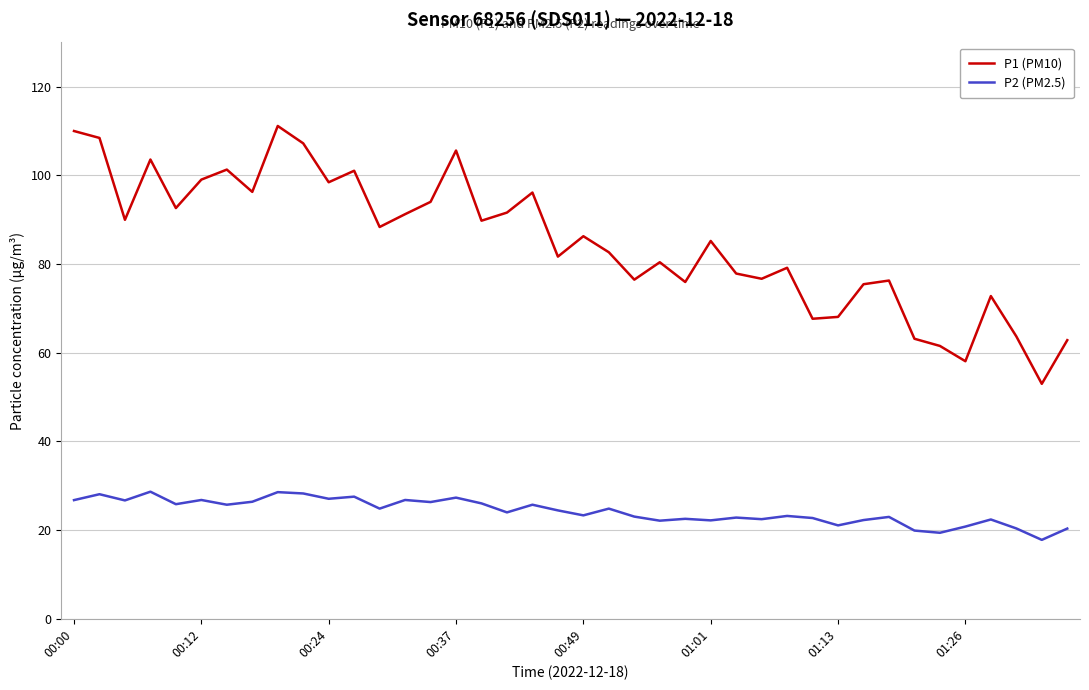

Rank the series by their average value, from lowest to highest.

P2 (PM2.5), P1 (PM10)